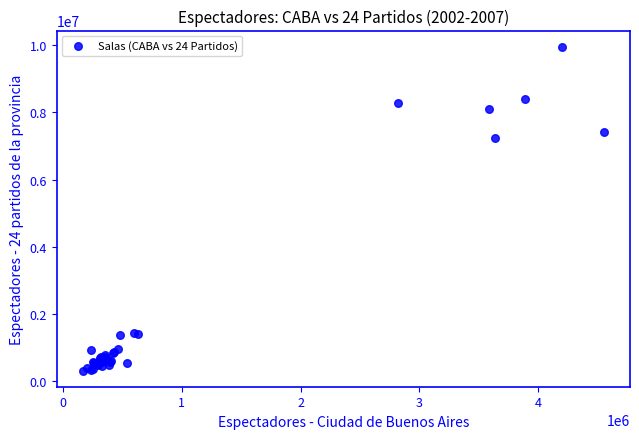

What Y value in the scatter plot is closest to 5134269?

7242074